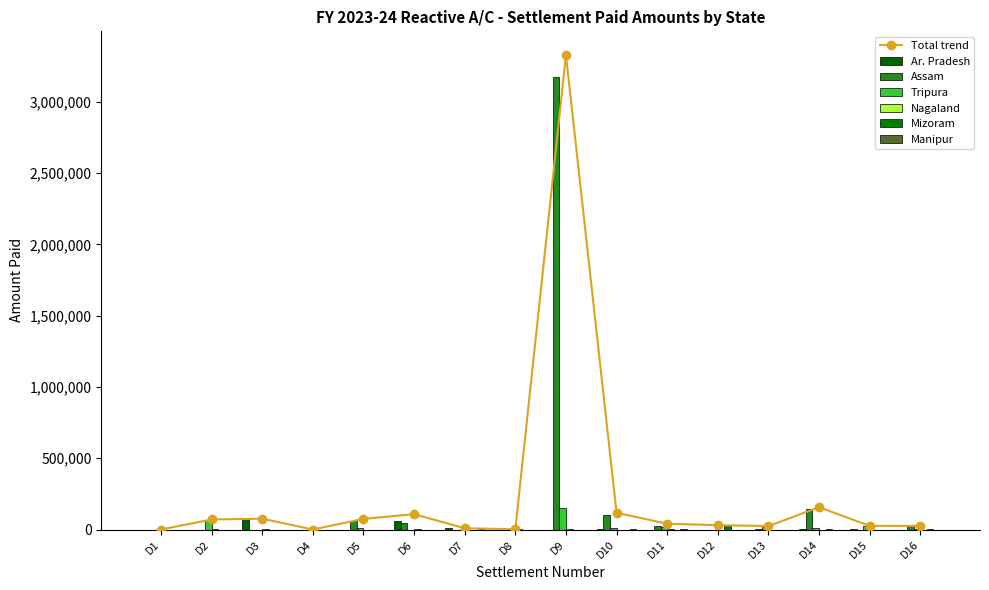

Which series has the largest range (max minus min)?

Assam